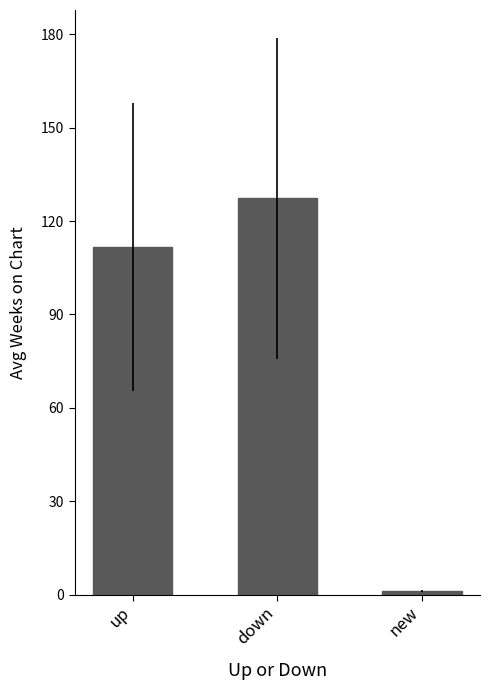

What is the difference between the maximum and second lowest values?

15.6